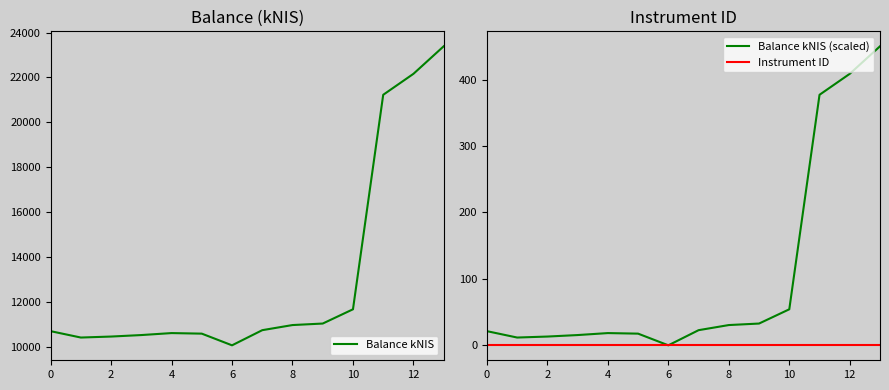

How many interior local peaks does the Balance kNIS series have?

1